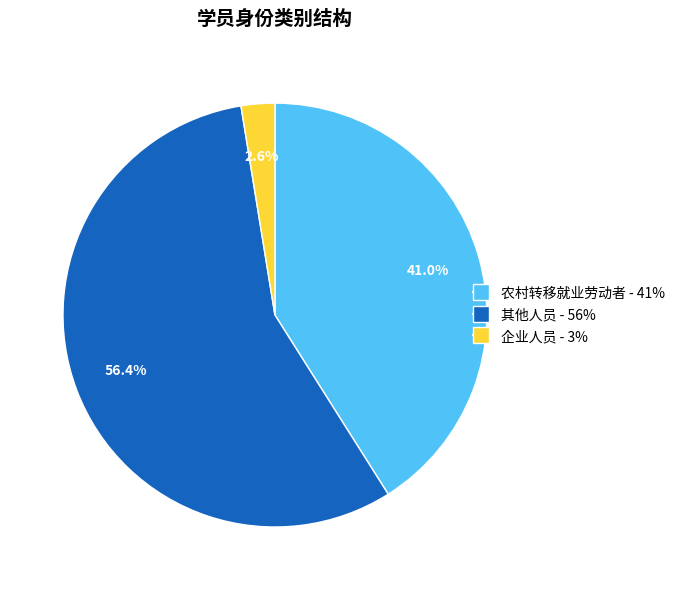

What percentage do 其他人员 and 企业人员 together represent?

59.0%